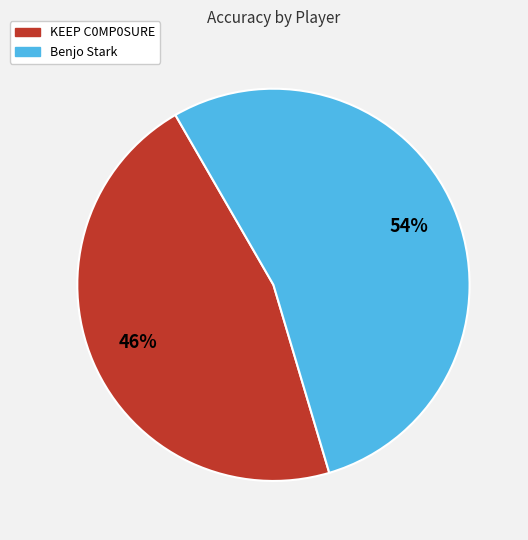

What percentage is the KEEP C0MP0SURE slice, to the nearest percent?

46%